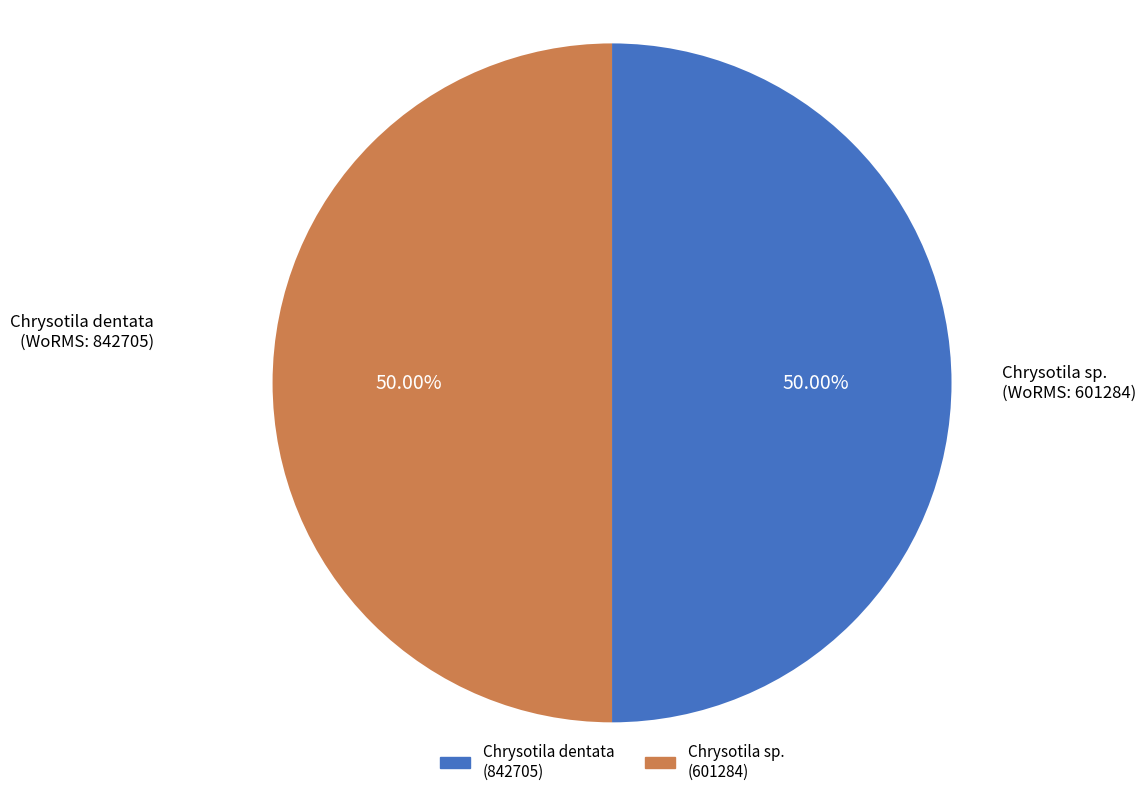

How many slices are in this pie chart?

2